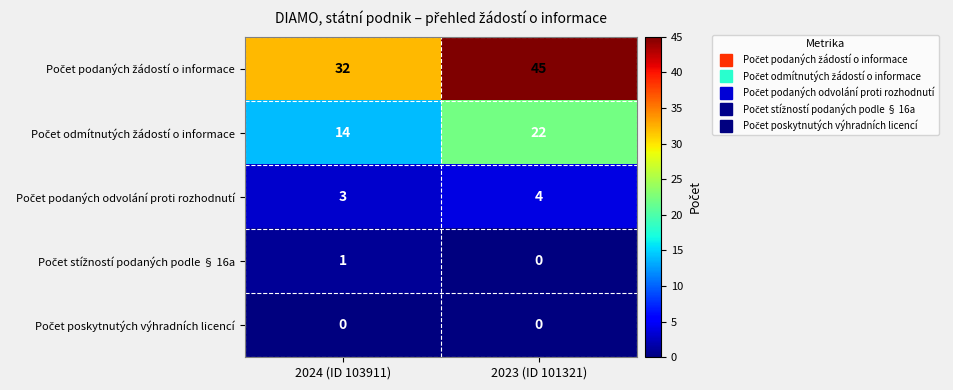

What is the maximum value shown in the chart?

45